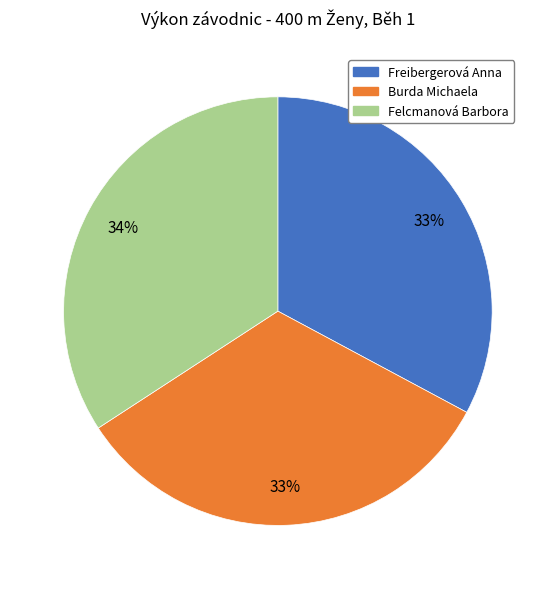

How many slices are in this pie chart?

3